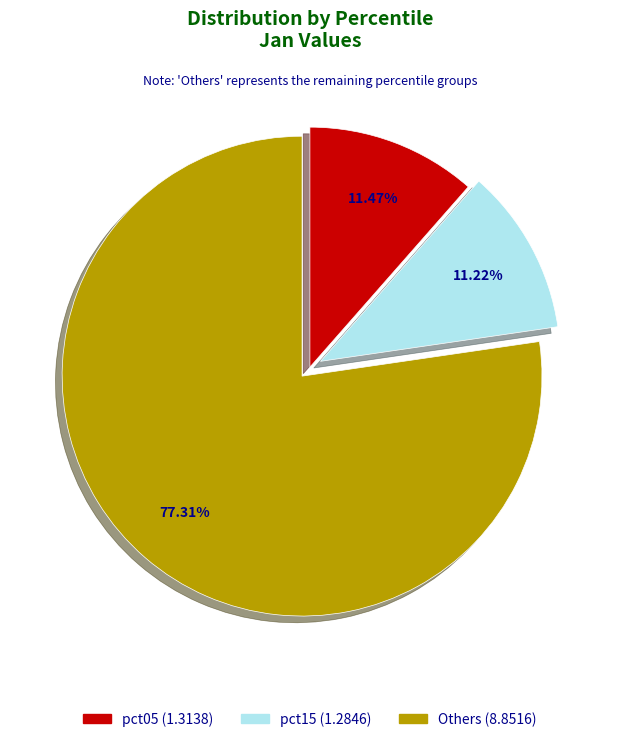

Does any single category account for the majority?

Yes